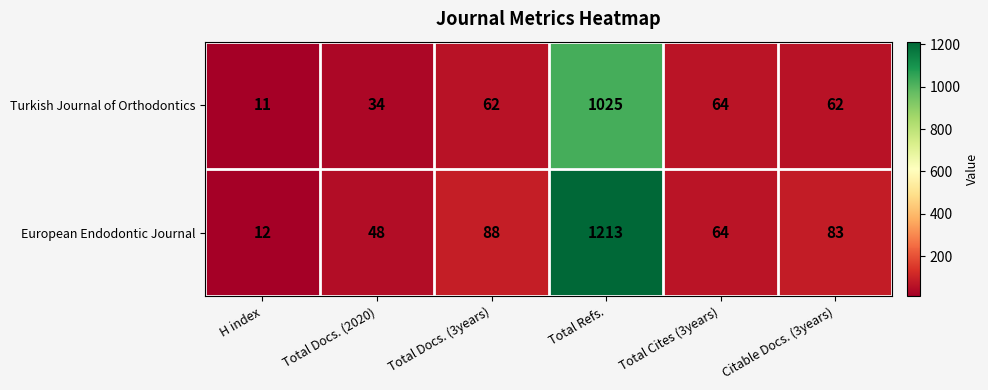

At which label does European Endodontic Journal first exceed 83?

Total Docs. (3years)